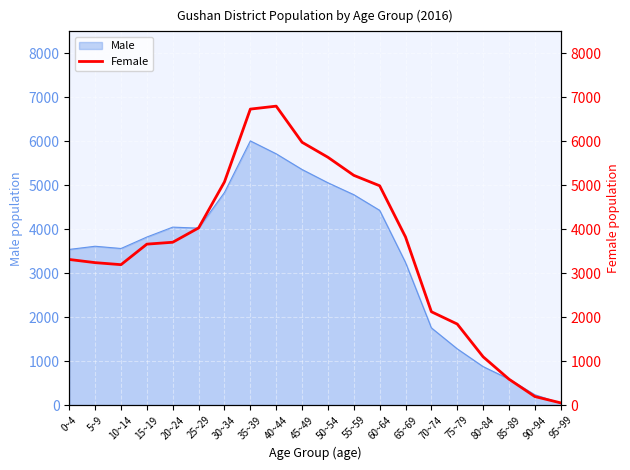

At which category does the data reach its first local peak?

40~44